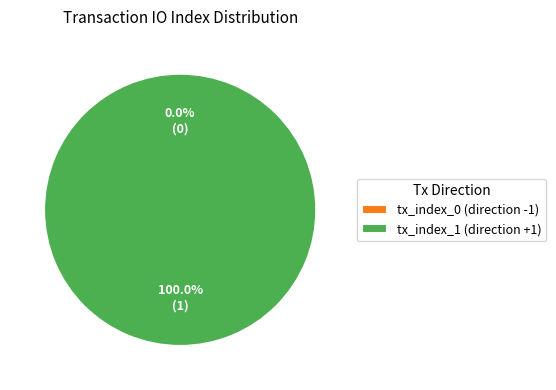

To the nearest percent, what portion does tx_index_1 (direction +1) represent?

100%